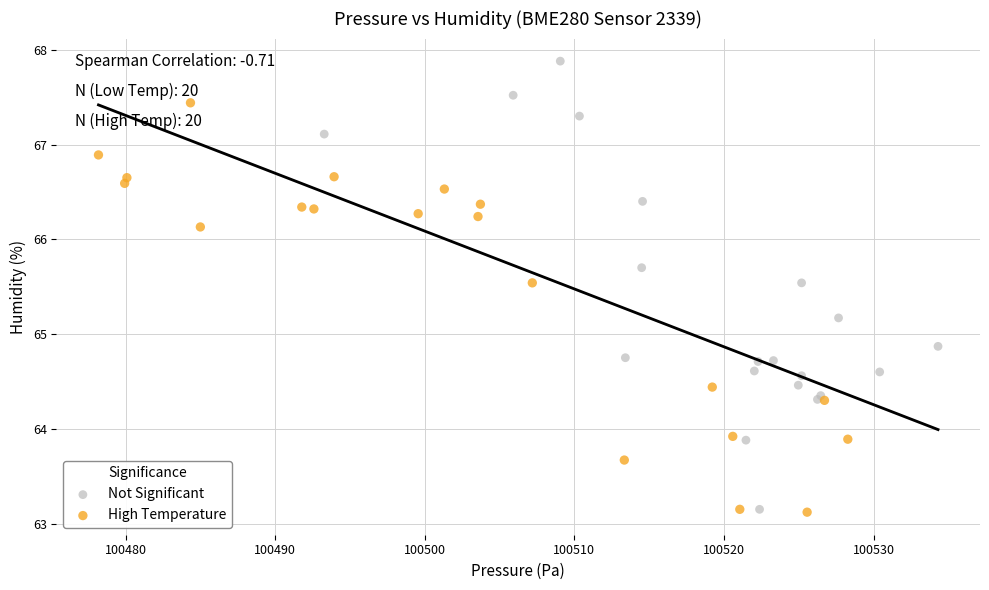

Which series has the largest Y range (max minus min)?

Not Significant